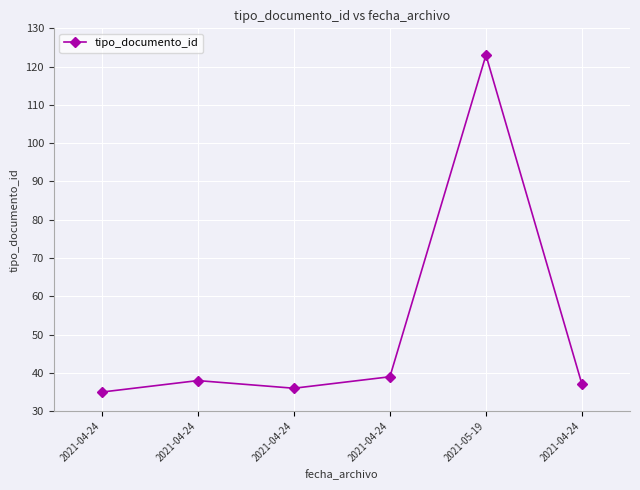

Where is the data nearest to the value 79?

2021-04-24